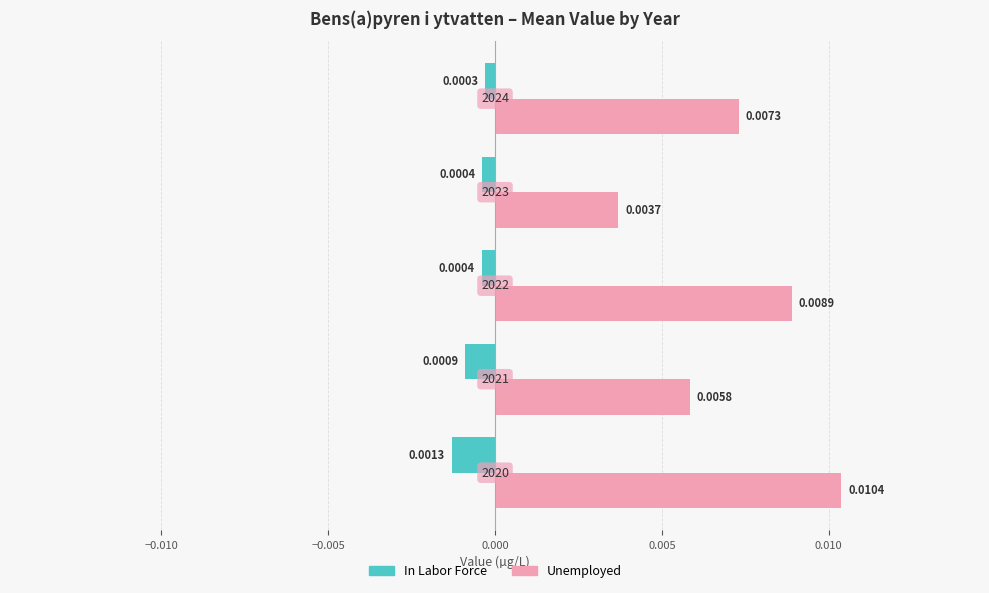

Rank the series by their maximum value, from highest to lowest.

Unemployed, In Labor Force